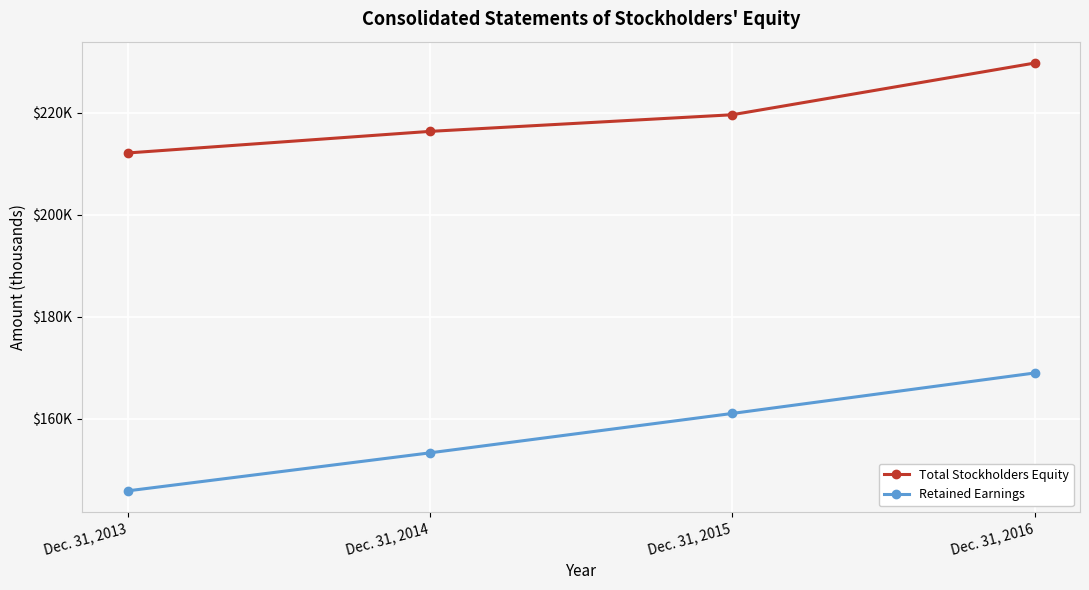

Rank the series at Dec. 31, 2016 from highest to lowest value.

Total Stockholders Equity, Retained Earnings